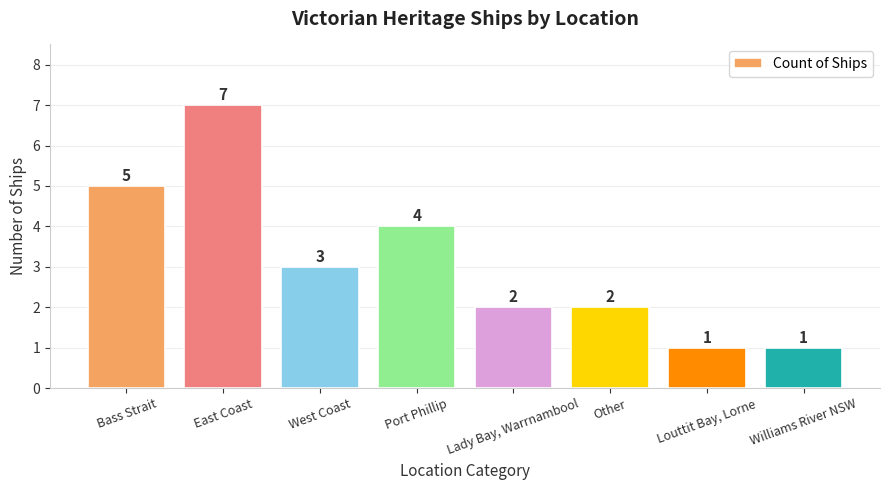

Does the chart contain any negative values?

No